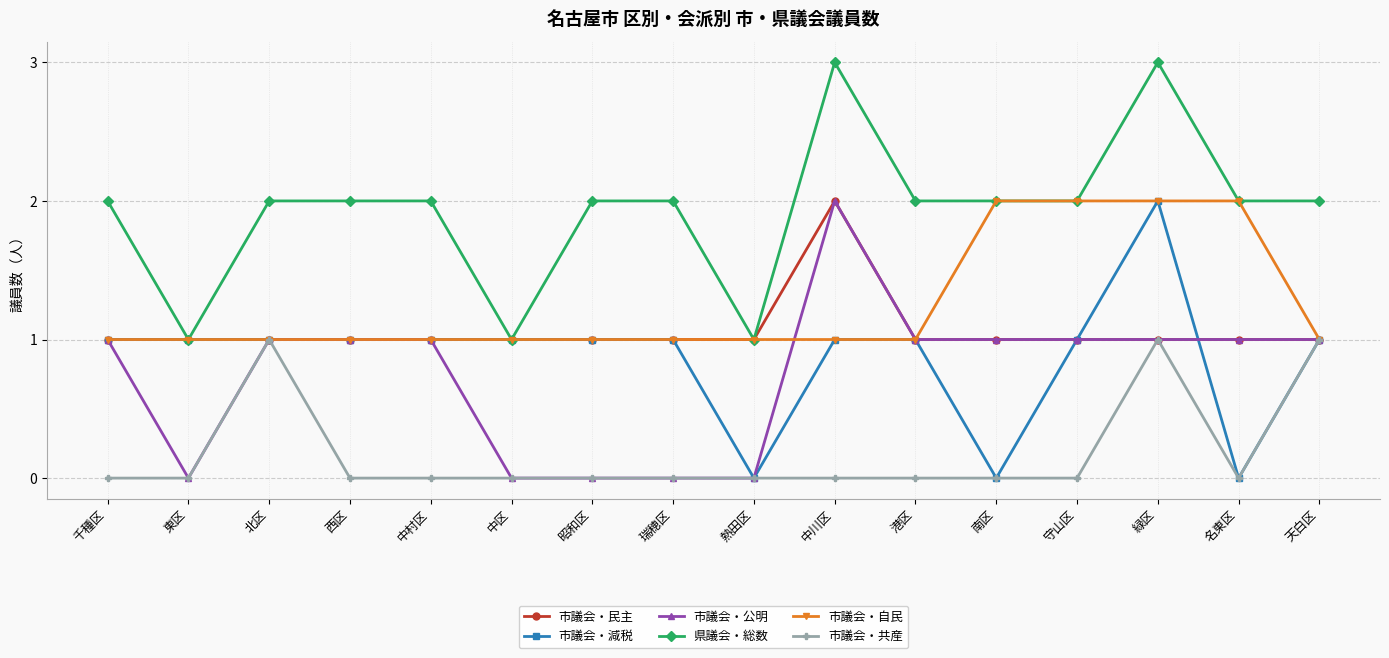

Is the value of 県議会・総数 at 南区 greater than the value of 市議会・自民 at 中村区?

Yes